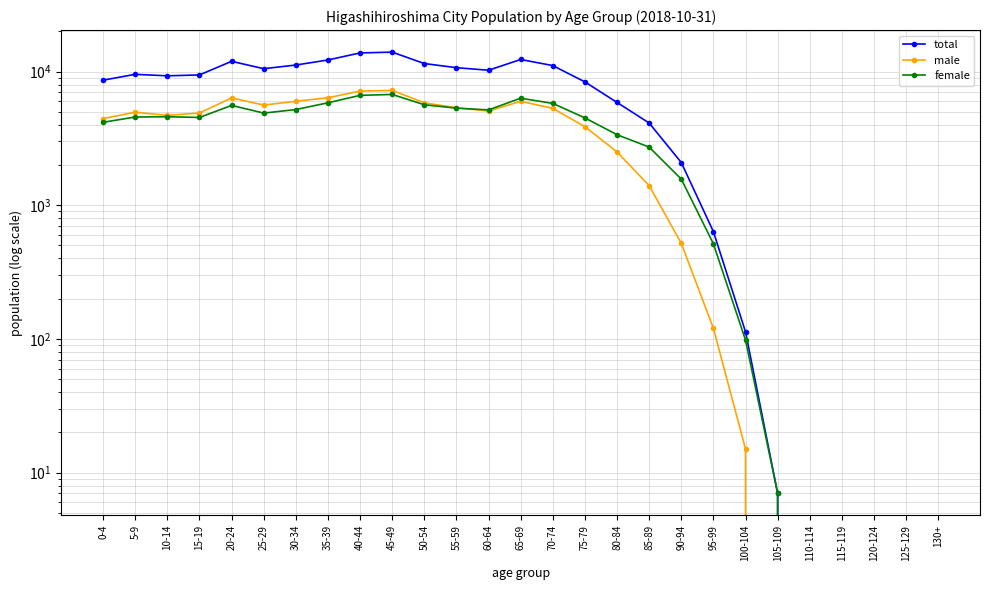

The value of male at 50-54 is 3407. True or false?

False